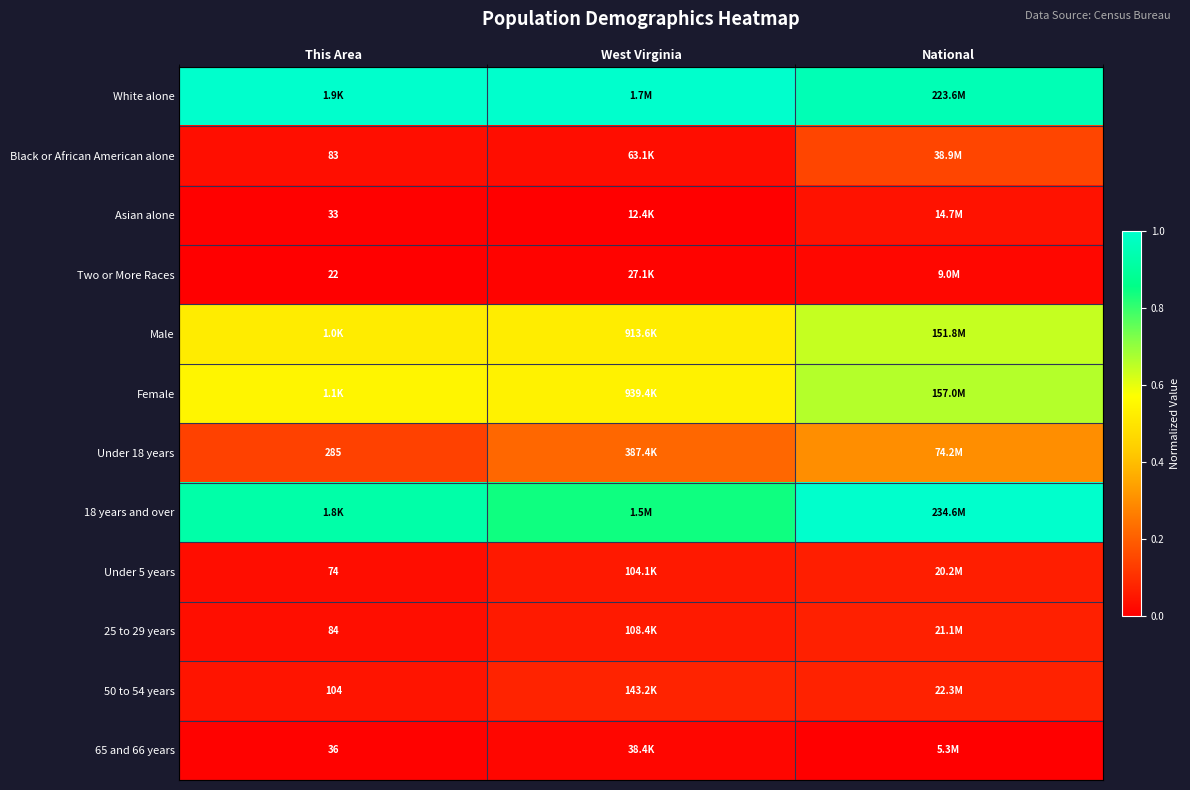

How many distinct data groups are displayed?

12